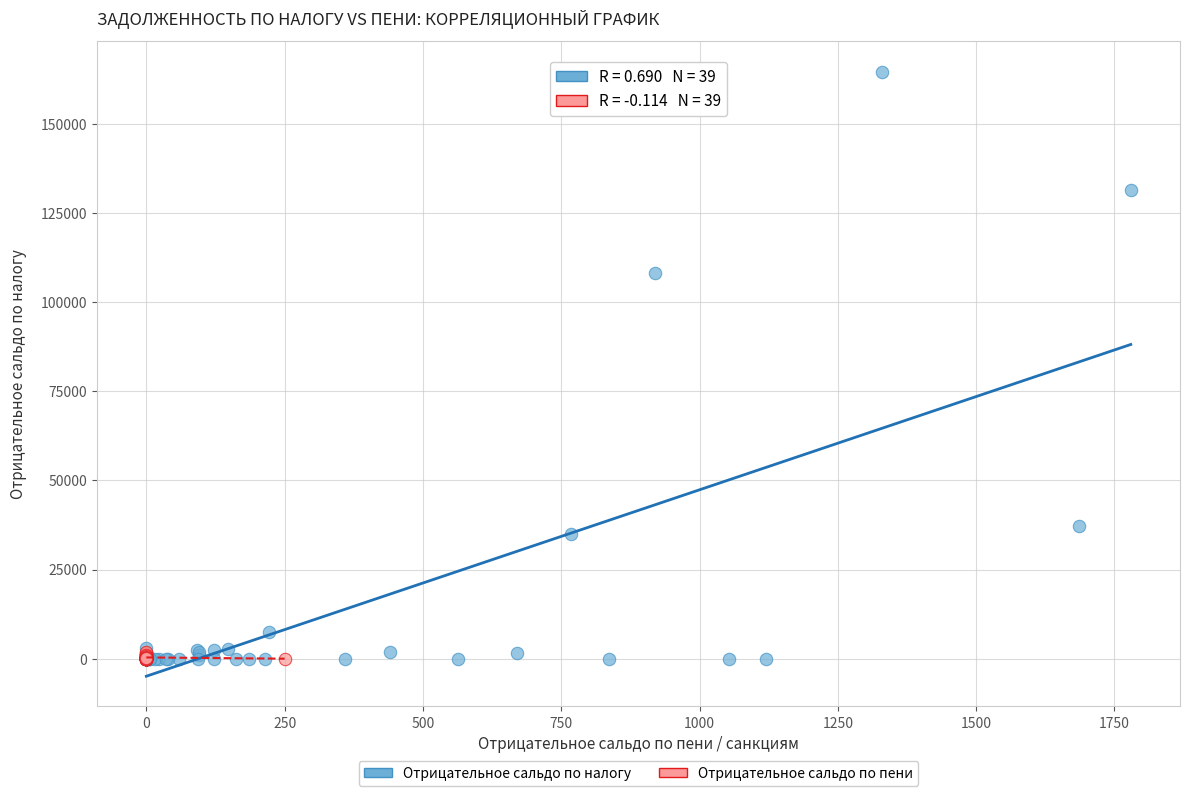

What are all the series names shown in the legend?

Отрицательное сальдо по налогу, Отрицательное сальдо по пени